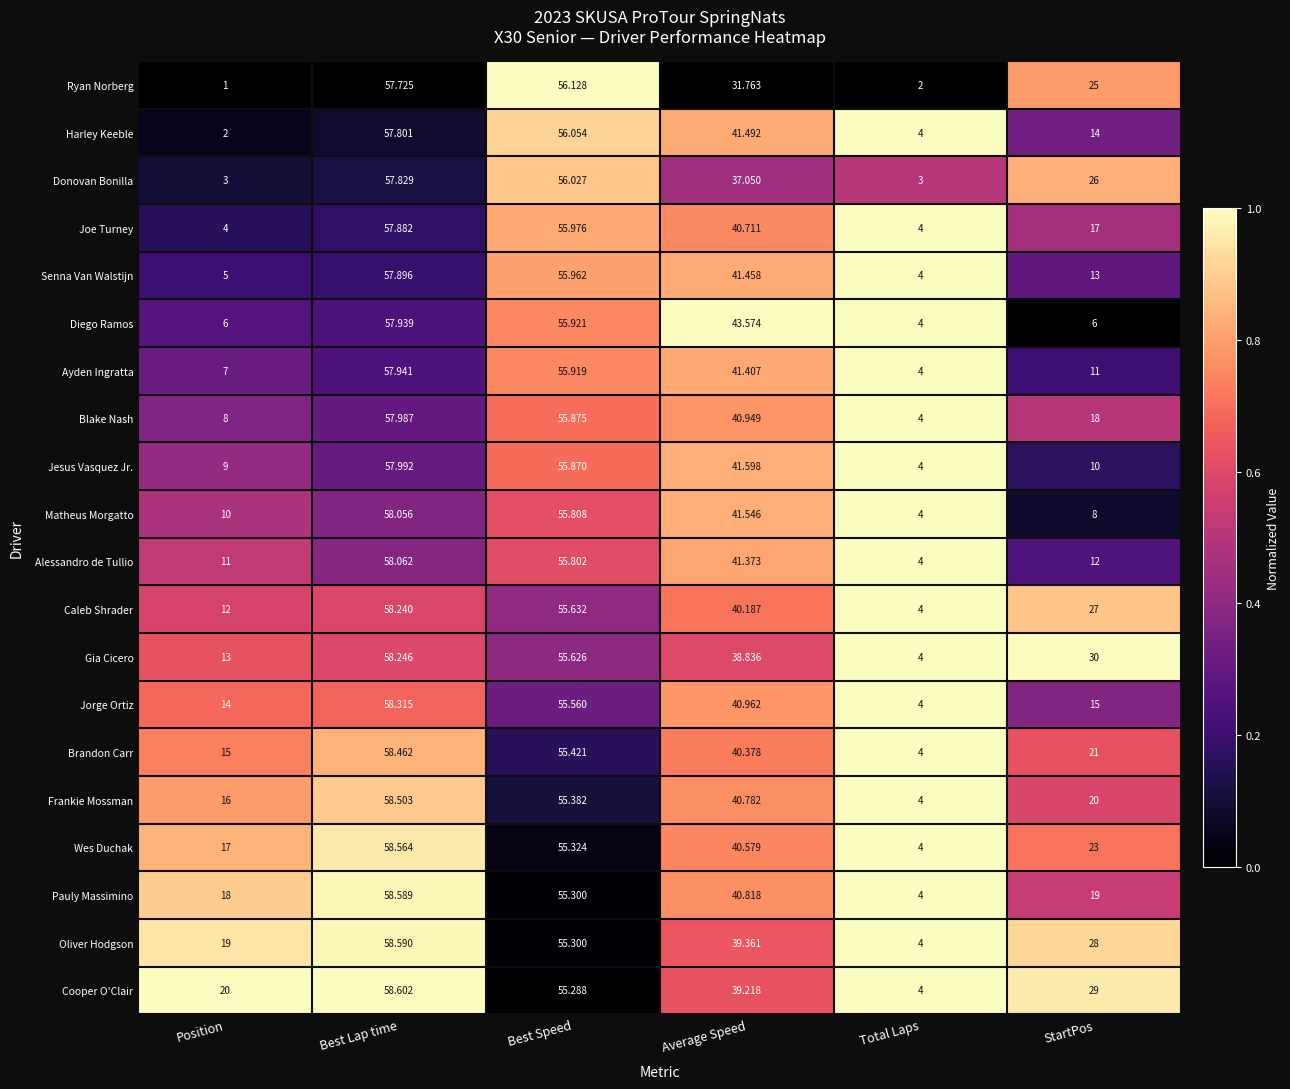

Rank the series at Average Speed from lowest to highest value.

Ryan Norberg, Donovan Bonilla, Gia Cicero, Cooper O'Clair, Oliver Hodgson, Caleb Shrader, Brandon Carr, Wes Duchak, Joe Turney, Frankie Mossman, Pauly Massimino, Blake Nash, Jorge Ortiz, Alessandro de Tullio, Ayden Ingratta, Senna Van Walstijn, Harley Keeble, Matheus Morgatto, Jesus Vasquez Jr., Diego Ramos